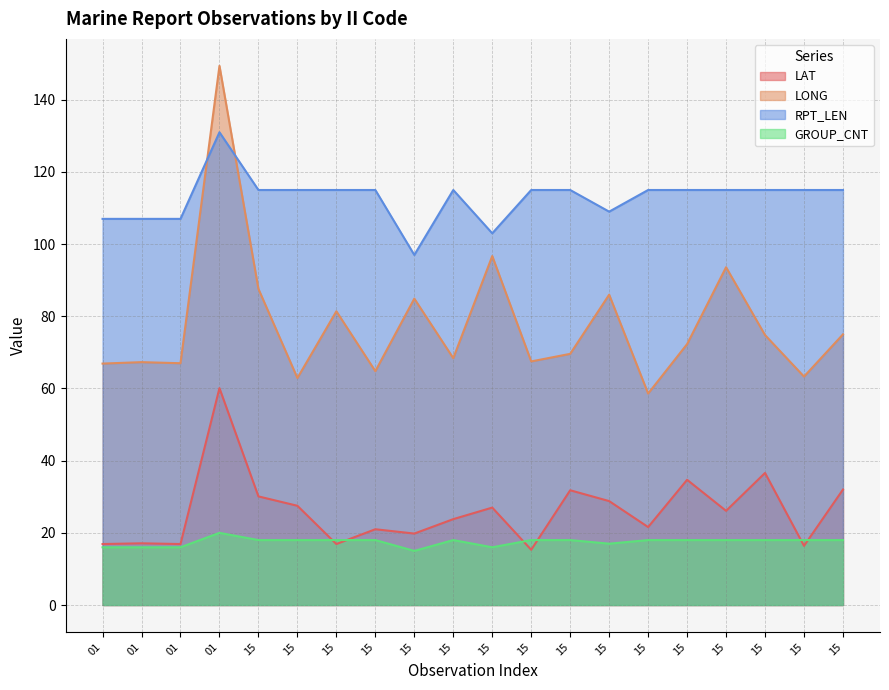

Reading left to right, list all the values displayed in this chart.

LAT: 16.9	17.1	16.9	60.1	30.1	27.5	16.9	21.0	19.8	23.8	27.0	15.3	31.8	28.8	21.6	34.7	26.1	36.6	16.4	32.0
LONG: 66.9	67.3	67.0	149.4	87.6	62.9	81.4	64.8	84.9	68.4	96.7	67.5	69.6	86.0	58.6	72.3	93.6	74.8	63.3	75.0
RPT_LEN: 107.0	107.0	107.0	131.0	115.0	115.0	115.0	115.0	97.0	115.0	103.0	115.0	115.0	109.0	115.0	115.0	115.0	115.0	115.0	115.0
GROUP_CNT: 16.0	16.0	16.0	20.0	18.0	18.0	18.0	18.0	15.0	18.0	16.0	18.0	18.0	17.0	18.0	18.0	18.0	18.0	18.0	18.0